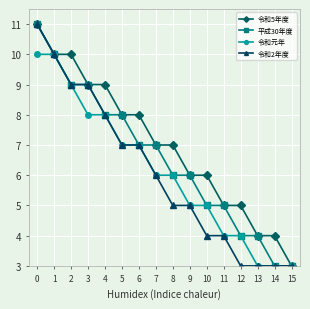

What is the maximum value shown in the chart?

11